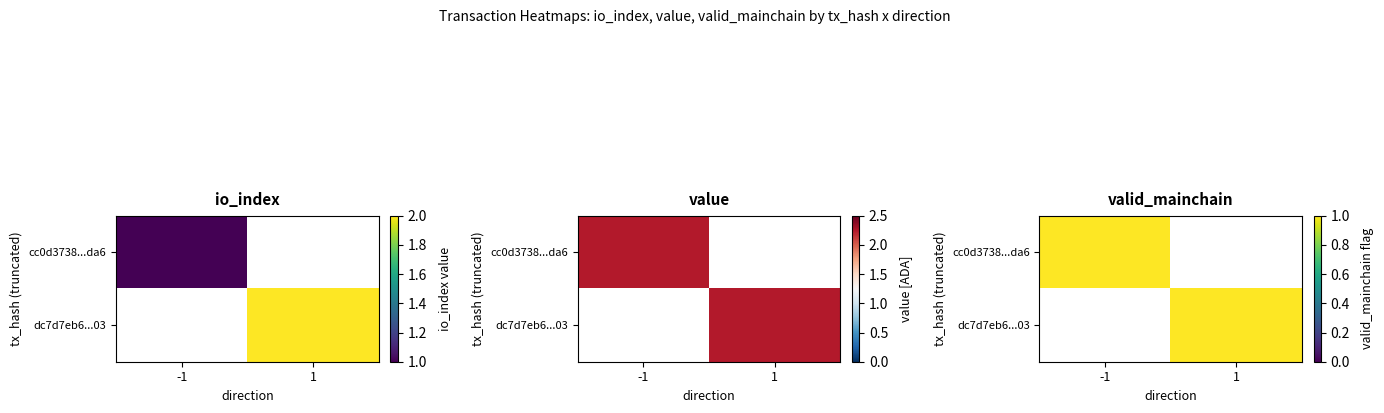

Which series has the largest range (max minus min)?

cc0d3738...da6